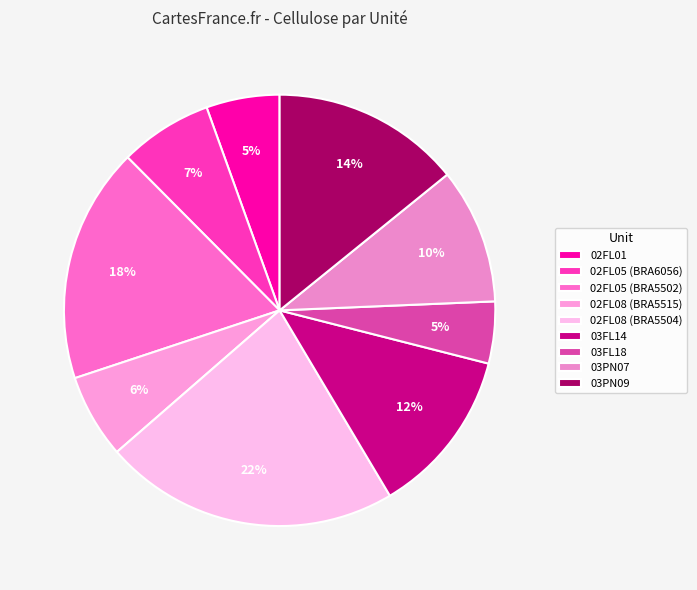

Count the number of slices in the pie.

9